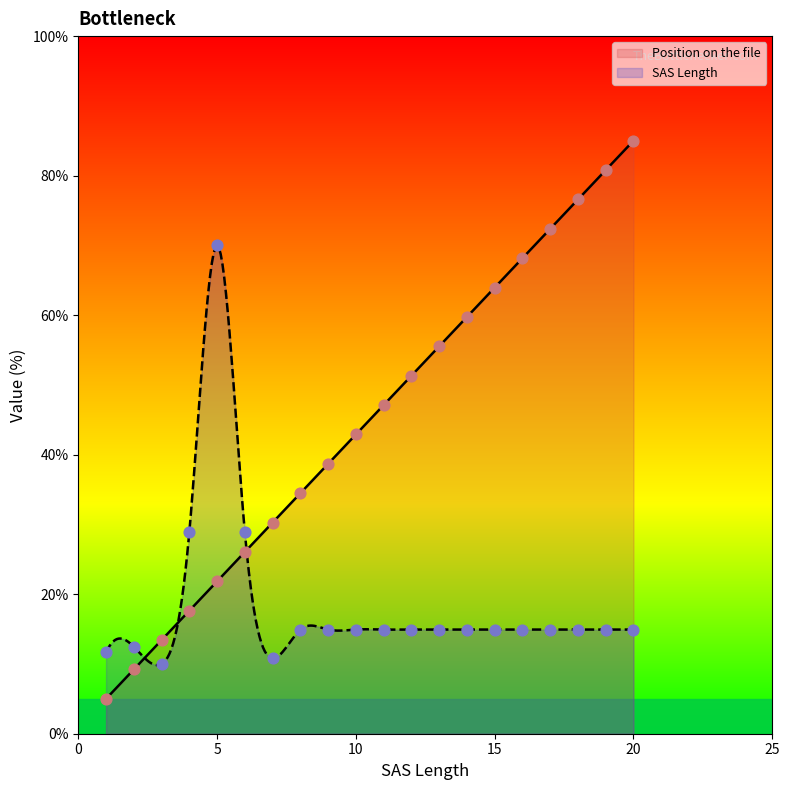

What is the total value across all series at 18?

91.5